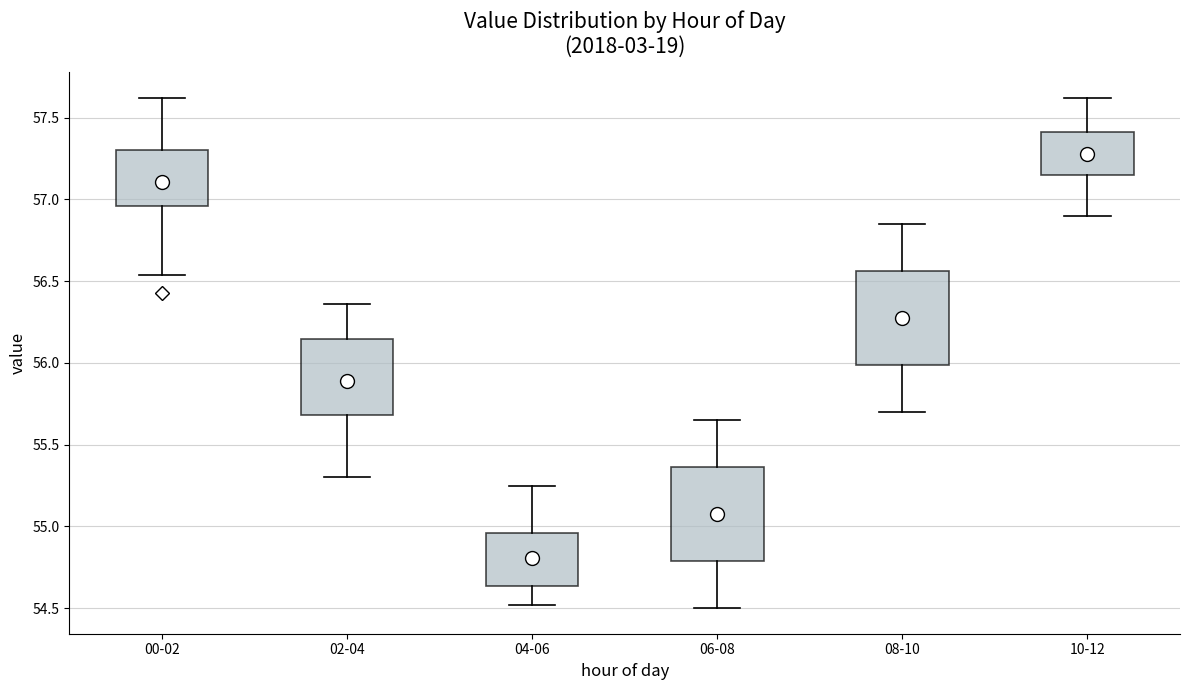

Reading left to right, transcribe this box plot: for each box, give where its median line is, the range the box spans, and where its two whiskers end, as read against the y-axis. The values are not printed on the chart, so give them approximately, as read against the axis.

00-02: median 57.25, box 56.95 to 57.30, whiskers 56.55 to 57.60
02-04: median 55.90, box 55.70 to 56.15, whiskers 55.30 to 56.35
04-06: median 54.75, box 54.65 to 54.95, whiskers 54.50 to 55.25
06-08: median 55.10, box 54.80 to 55.35, whiskers 54.50 to 55.65
08-10: median 56.30, box 56.00 to 56.55, whiskers 55.70 to 56.85
10-12: median 57.25, box 57.15 to 57.40, whiskers 56.90 to 57.60